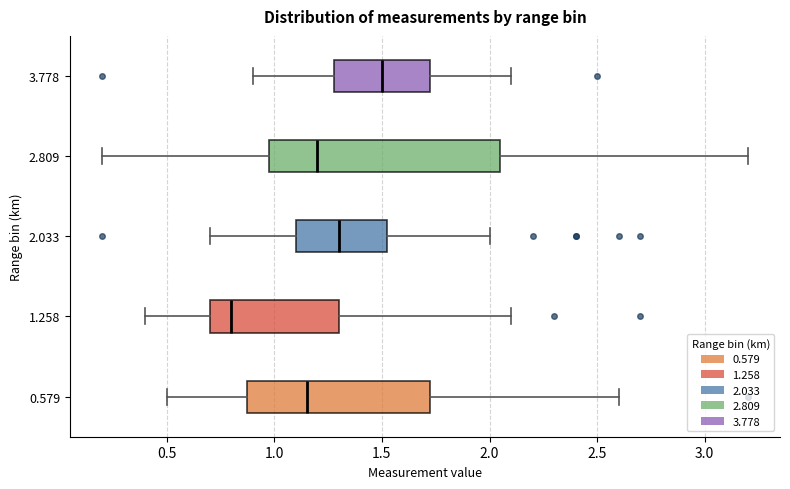

Comparing the boxes themselves (not the whiskers), which one is the widest?

2.809